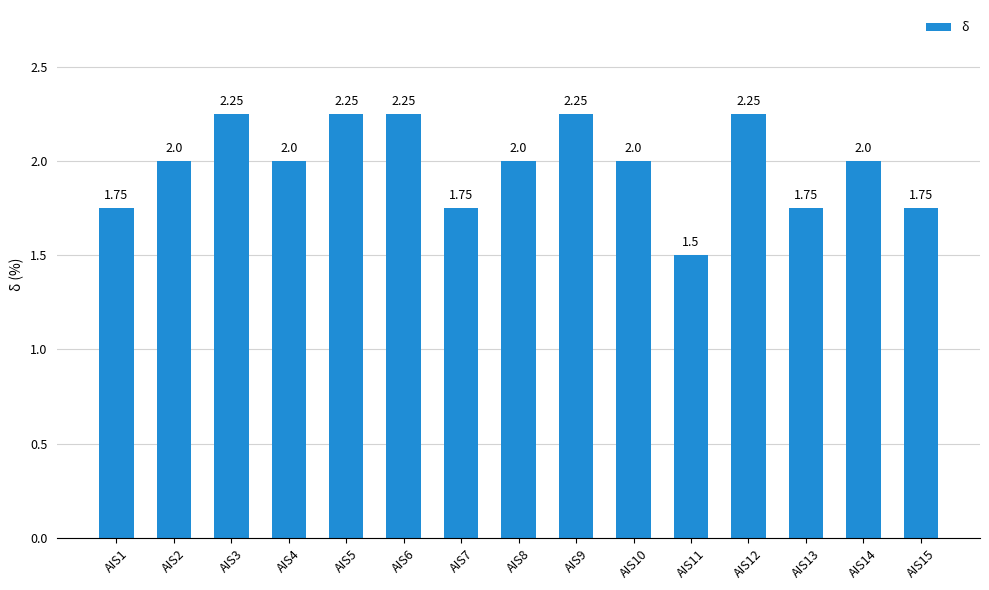

What is the change in value from AIS11 to AIS14?

+0.5